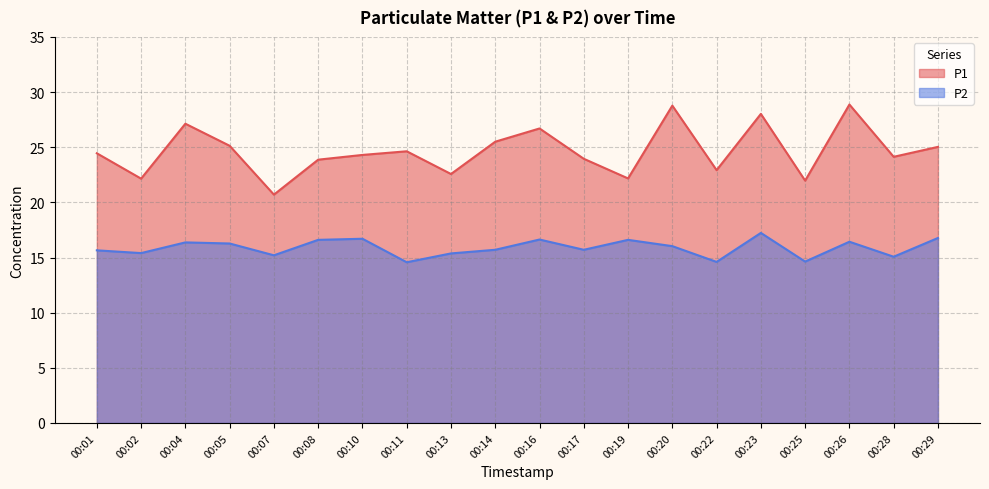

List the series in order of their overall mean, lowest first.

P2, P1